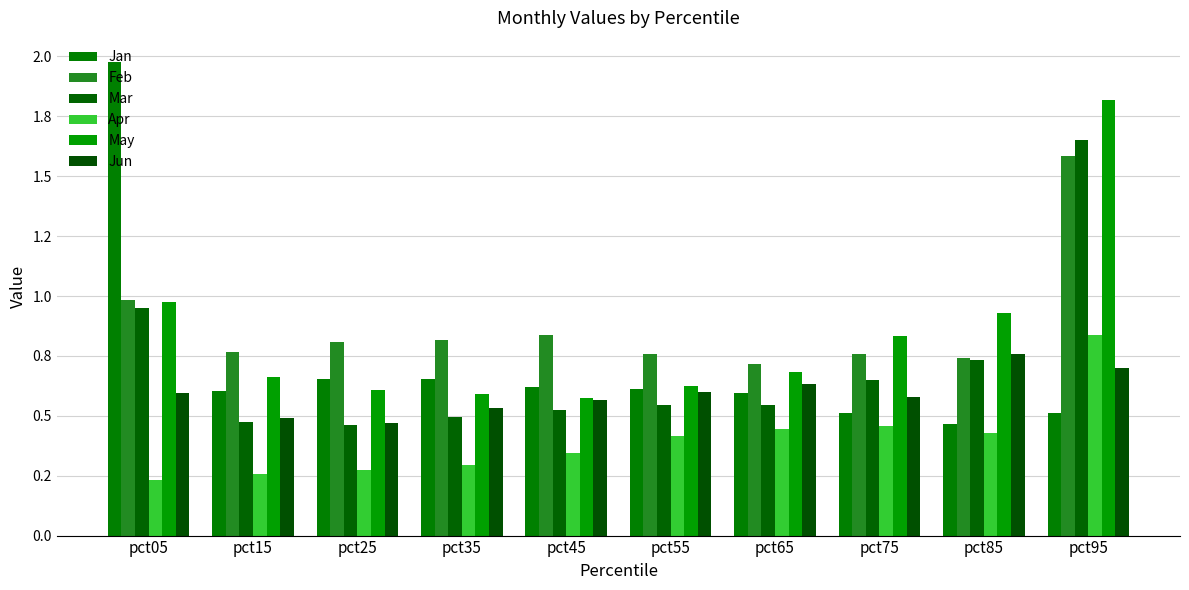

Which series has the largest total across all categories?

Feb